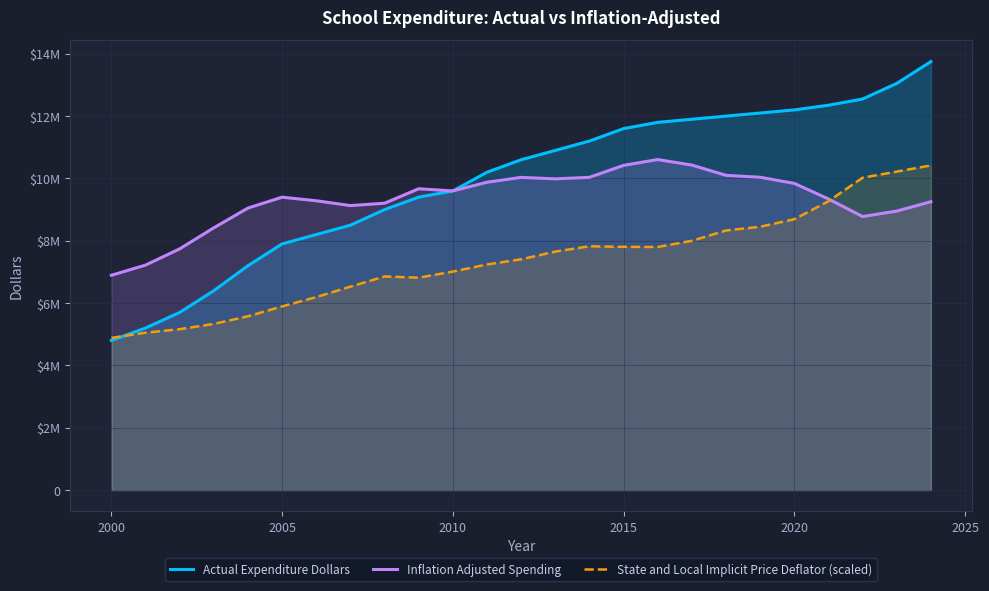

True or false: Actual Expenditure Dollars has more than 0 interior local peaks.

False